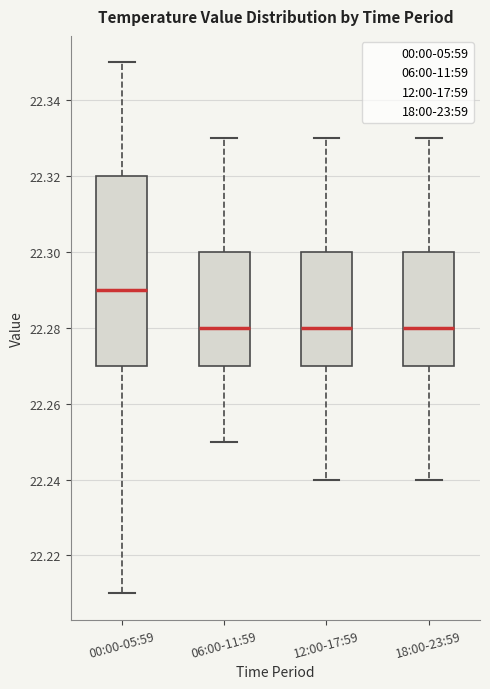

Reading left to right, read every box against the y-axis: the position of its median line, the range the box covers, and the ends of its whiskers. The values are not printed on the chart, so give them approximately, as read against the axis.

00:00-05:59: median 22.29, box 22.27 to 22.32, whiskers 22.21 to 22.35
06:00-11:59: median 22.28, box 22.27 to 22.30, whiskers 22.25 to 22.33
12:00-17:59: median 22.28, box 22.27 to 22.30, whiskers 22.24 to 22.33
18:00-23:59: median 22.28, box 22.27 to 22.30, whiskers 22.24 to 22.33